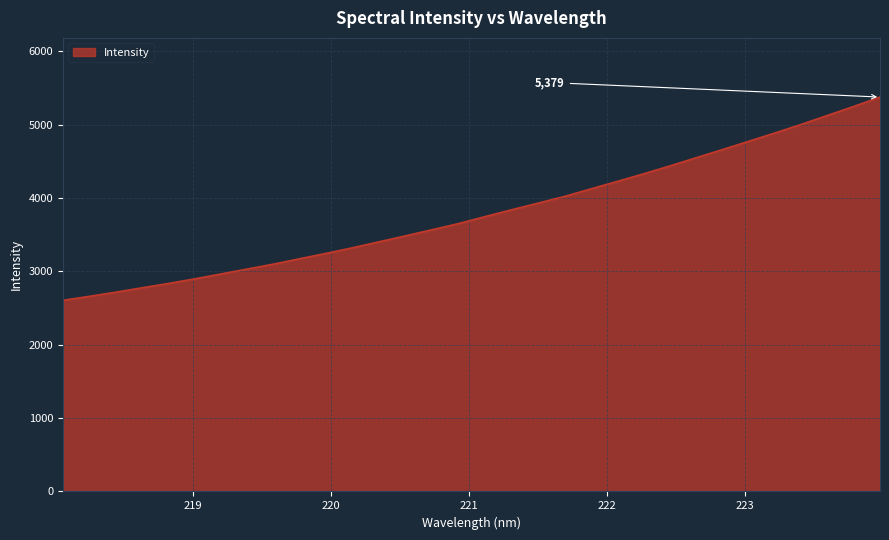

What is the smallest value displayed?

2606.3